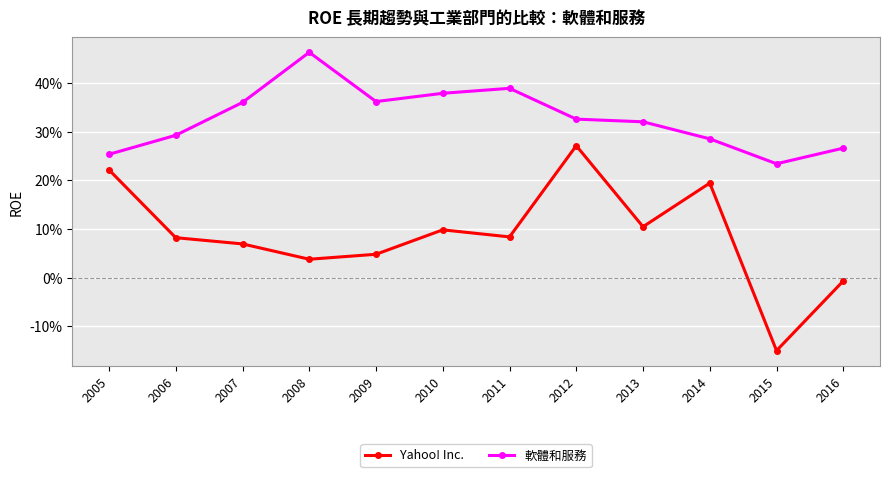

Does the chart have visible grid lines?

Yes